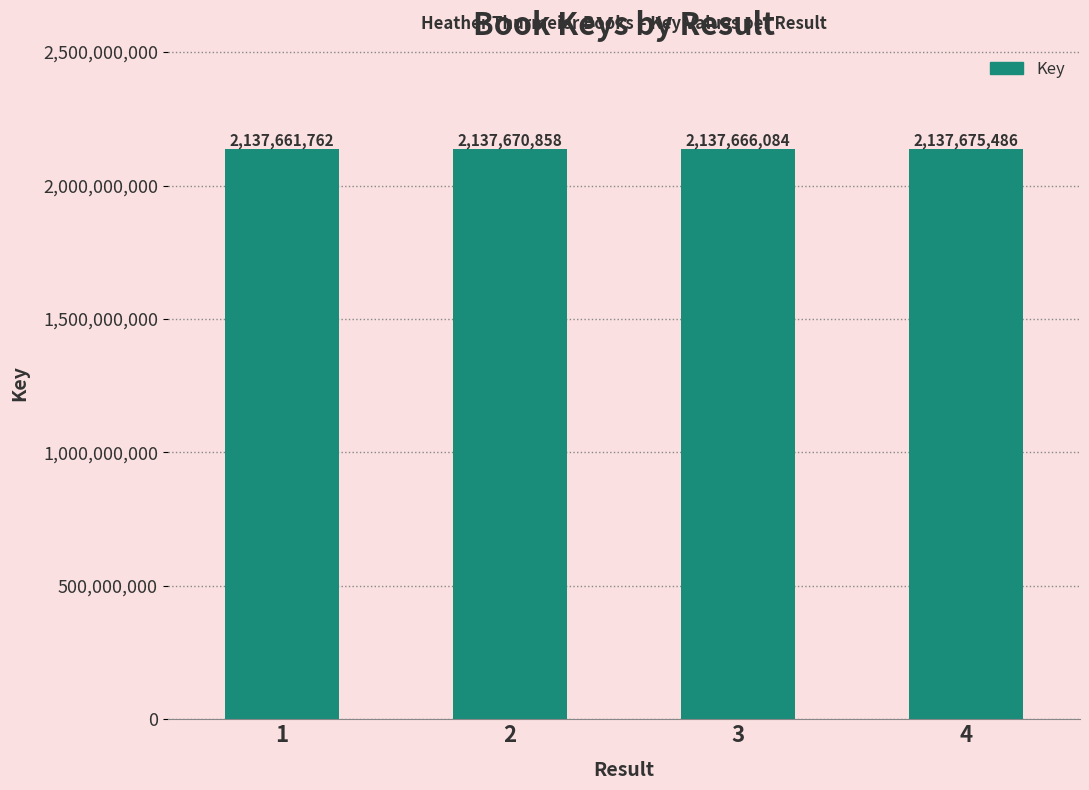

What is the difference between the maximum and minimum values?

13724